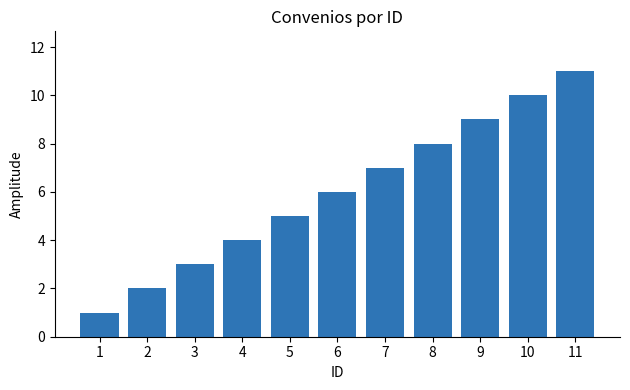

What is the difference between the maximum and second lowest values?

9